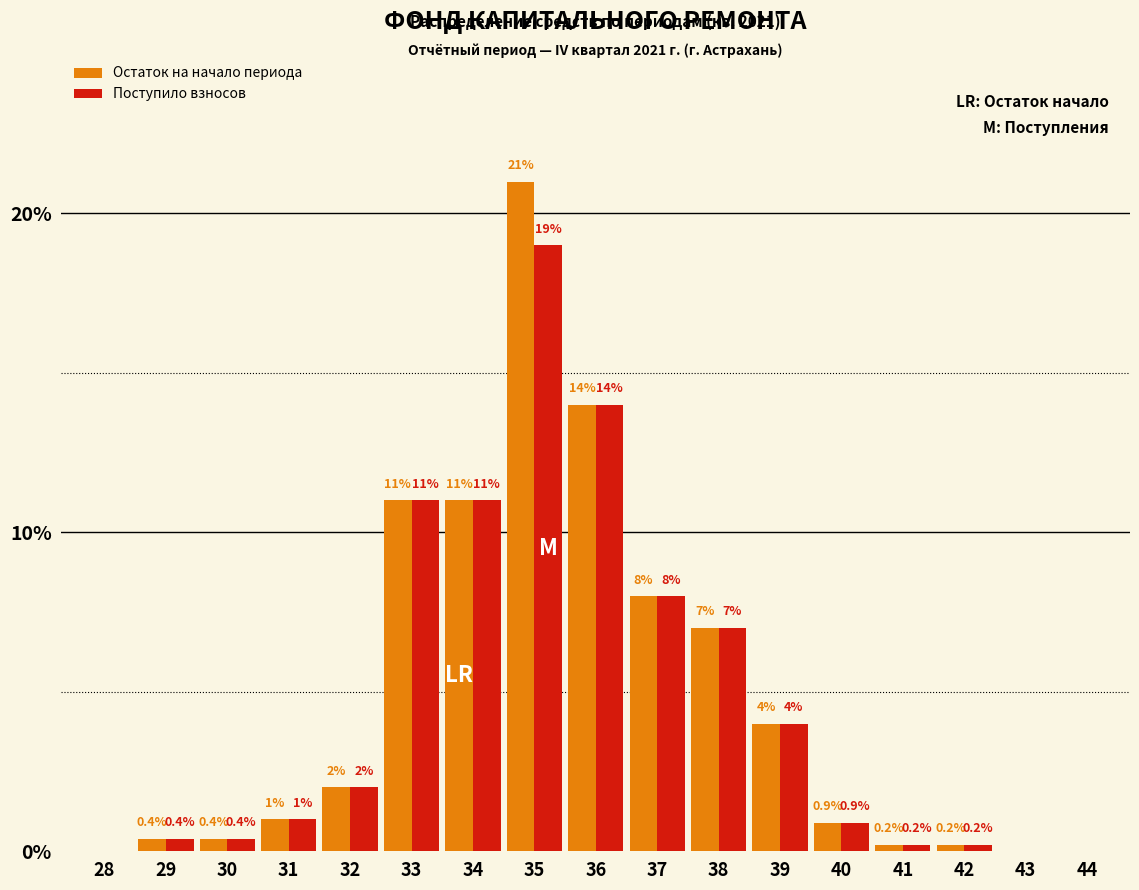

Reading left to right, list all the values displayed in this chart.

Остаток на начало периода: 28=0.0	29=0.4	30=0.4	31=1.0	32=2.0	33=11.0	34=11.0	35=21.0	36=14.0	37=8.0	38=7.0	39=4.0	40=0.9	41=0.2	42=0.2	43=0.0	44=0.0
Поступило взносов: 28=0.0	29=0.4	30=0.4	31=1.0	32=2.0	33=11.0	34=11.0	35=19.0	36=14.0	37=8.0	38=7.0	39=4.0	40=0.9	41=0.2	42=0.2	43=0.0	44=0.0